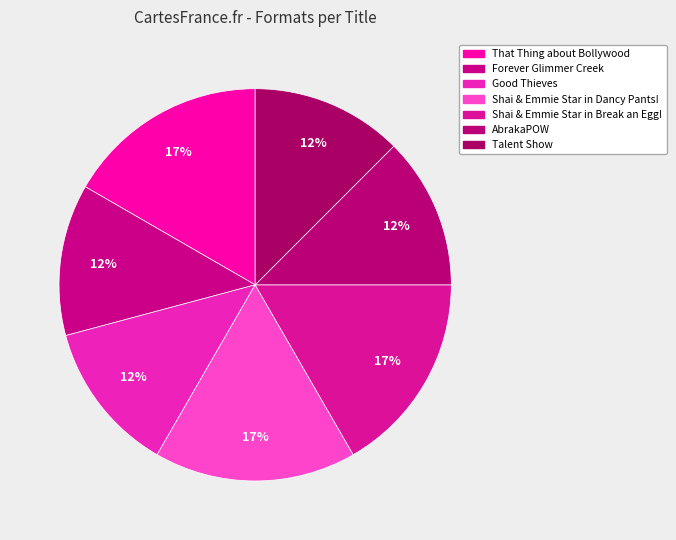

What percentage do That Thing about Bollywood and Shai & Emmie Star in Break an Egg! together represent?

33.3%